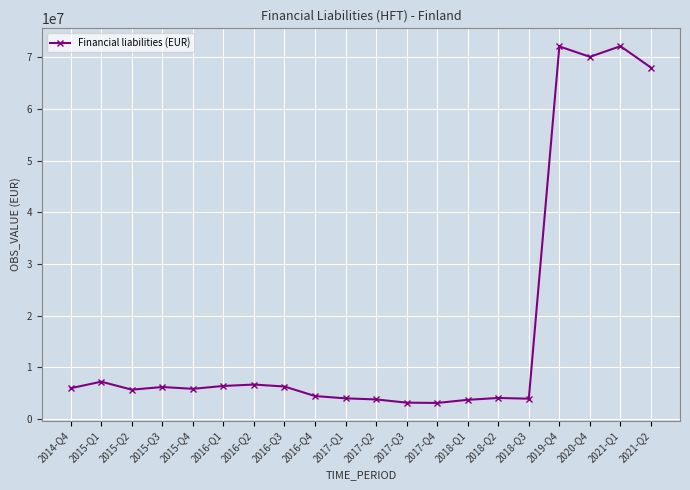

What is the value of the 8th point from the left?

6282535.0